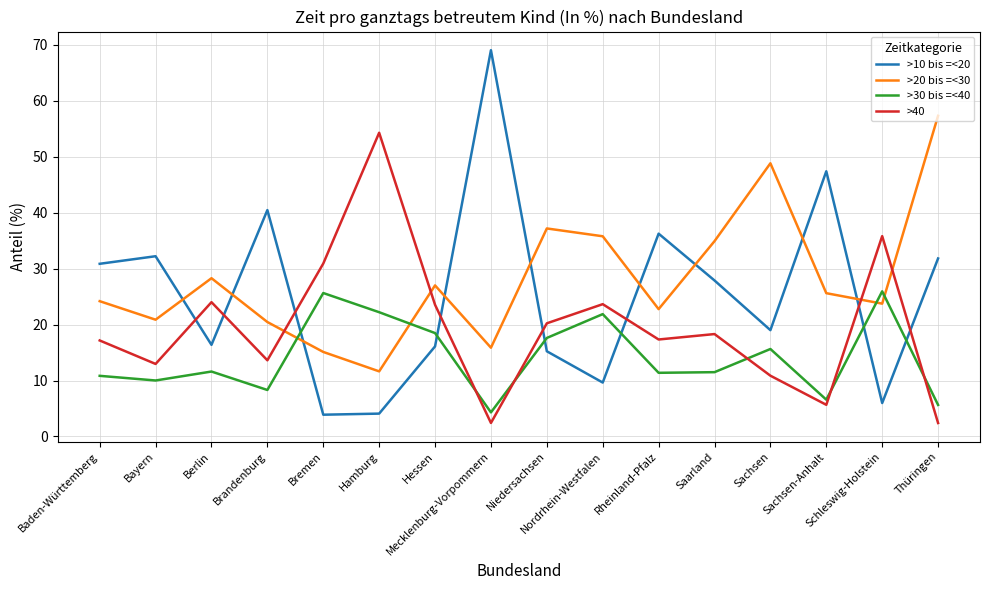

Which series has the widest spread of values?

>10 bis =<20